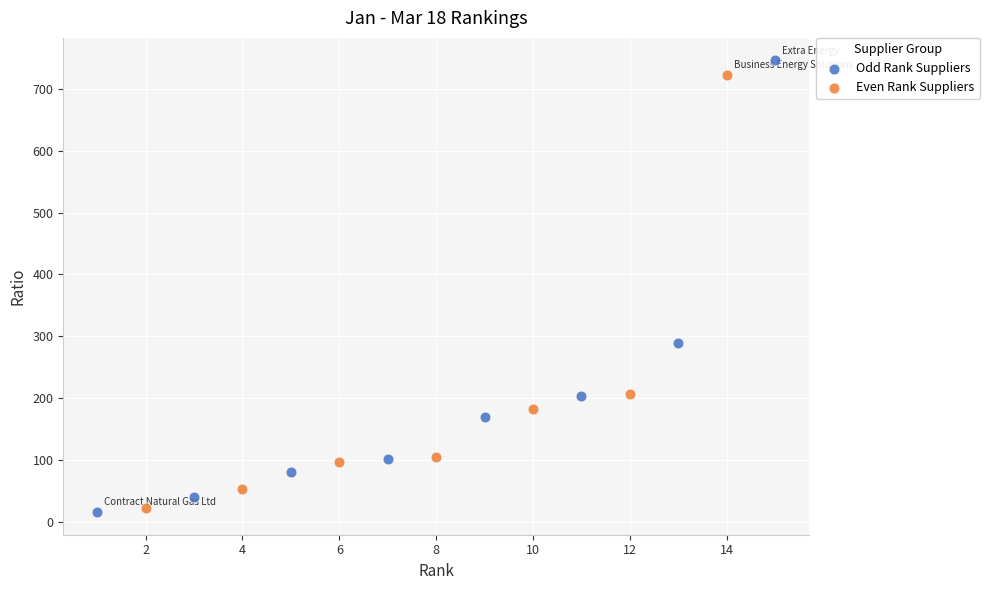

Which series has the widest spread of Y values?

Odd Rank Suppliers